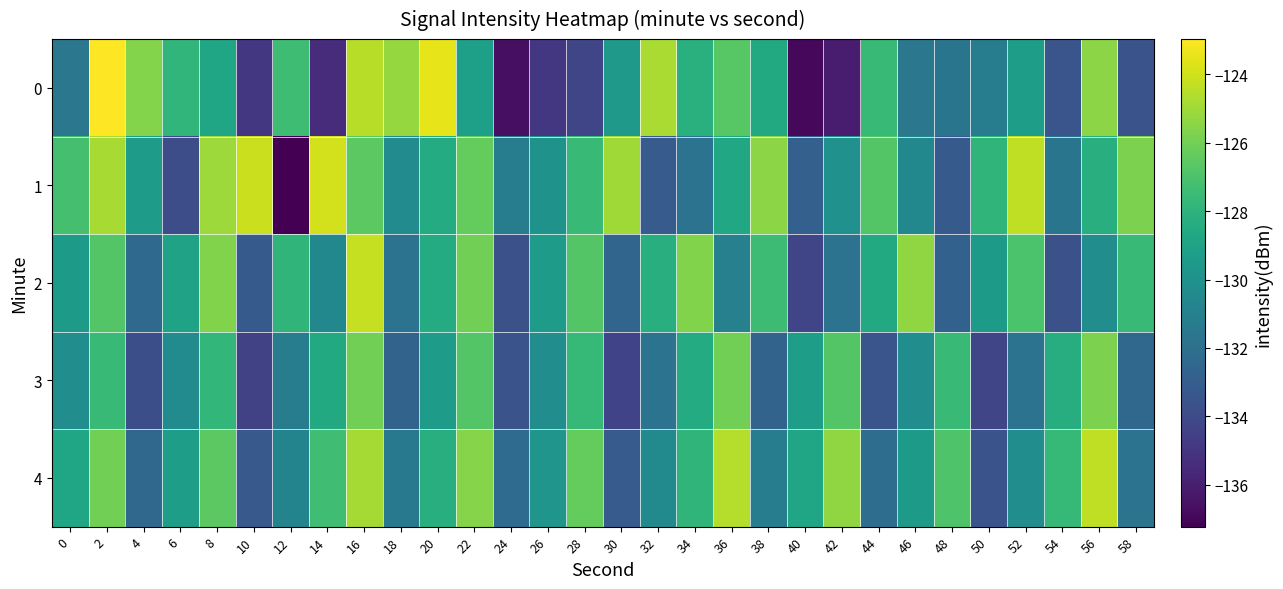

Reading right to left, list all the values displayed in this chart.

0: 58=-133.6	56=-125.4	54=-133.5	52=-129.3	50=-131.2	48=-131.7	46=-131.6	44=-127.6	42=-136.1	40=-136.9	38=-128.6	36=-126.7	34=-128.2	32=-124.8	30=-129.5	28=-134.2	26=-134.9	24=-136.7	22=-129.2	20=-123.5	18=-125.2	16=-124.5	14=-135.4	12=-127.4	10=-134.9	8=-128.9	6=-127.9	4=-125.6	2=-123.0	0=-131.6
1: 58=-125.8	56=-128.2	54=-131.7	52=-124.3	50=-127.9	48=-133.2	46=-130.6	44=-126.8	42=-130.0	40=-132.9	38=-125.4	36=-128.7	34=-131.8	32=-133.1	30=-125.0	28=-127.6	26=-129.9	24=-131.2	22=-126.3	20=-128.4	18=-130.3	16=-126.5	14=-124.0	12=-137.2	10=-124.1	8=-125.1	6=-133.9	4=-129.4	2=-124.8	0=-127.2
2: 58=-127.6	56=-130.2	54=-133.7	52=-127.0	50=-129.4	48=-132.8	46=-125.3	44=-128.6	42=-131.8	40=-134.2	38=-127.5	36=-131.0	34=-125.7	32=-128.2	30=-132.6	28=-126.8	26=-129.3	24=-133.7	22=-126.0	20=-128.4	18=-131.8	16=-124.2	14=-130.6	12=-127.9	10=-133.2	8=-125.7	6=-129.0	4=-132.3	2=-126.8	0=-129.4
3: 58=-132.4	56=-125.8	54=-128.3	52=-131.8	50=-134.2	48=-127.6	46=-130.2	44=-133.4	42=-126.8	40=-129.2	38=-132.7	36=-126.0	34=-128.4	32=-131.8	30=-134.3	28=-127.7	26=-130.2	24=-133.6	22=-126.8	20=-129.3	18=-132.7	16=-126.0	14=-128.6	12=-131.2	10=-134.4	8=-127.8	6=-130.3	4=-133.8	2=-127.6	0=-130.2
4: 58=-131.8	56=-124.3	54=-127.7	52=-130.2	50=-133.6	48=-126.9	46=-129.4	44=-132.1	42=-125.3	40=-128.8	38=-131.2	36=-124.6	34=-127.9	32=-130.4	30=-133.1	28=-126.3	26=-129.8	24=-132.2	22=-125.6	20=-128.2	18=-131.4	16=-124.9	14=-127.3	12=-130.8	10=-133.2	8=-126.6	6=-129.2	4=-132.4	2=-126.0	0=-128.8